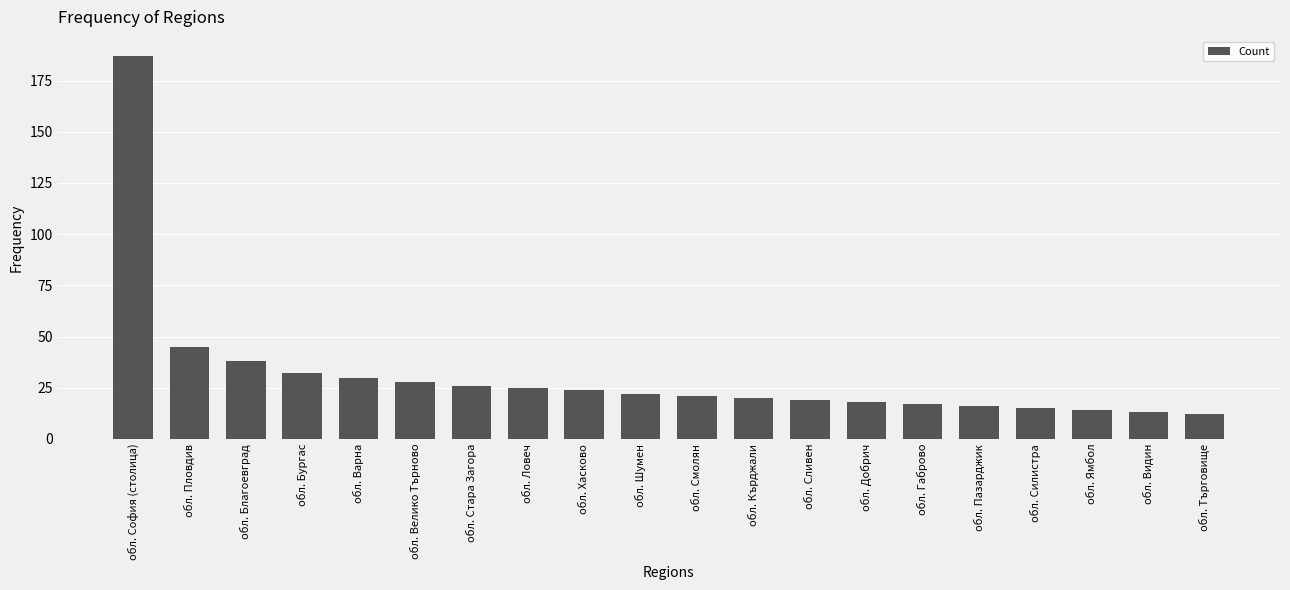

What is the label of the 11th bar from the left?

обл. Смолян